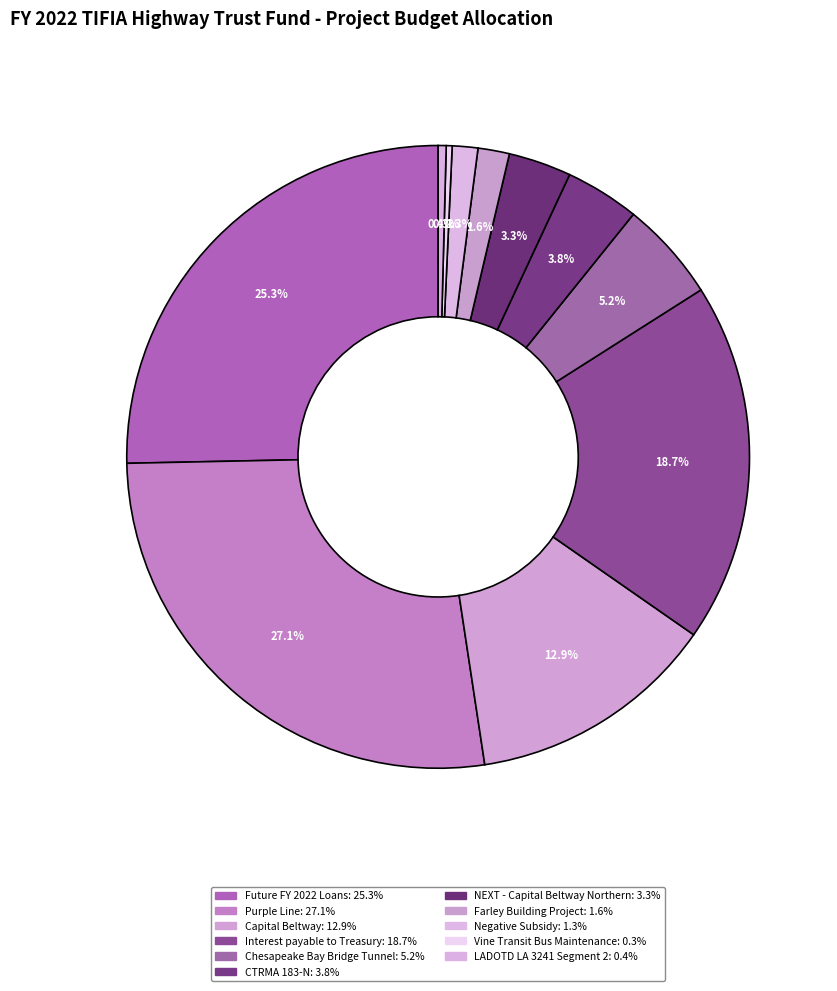

Does Capital Beltway account for over 50% of the chart?

No